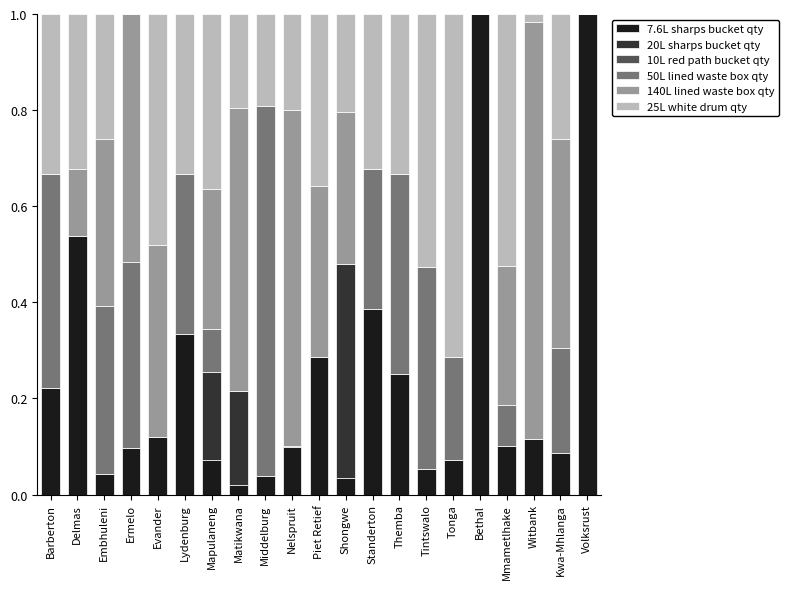

What is the total value across all series at Evander?

1.0